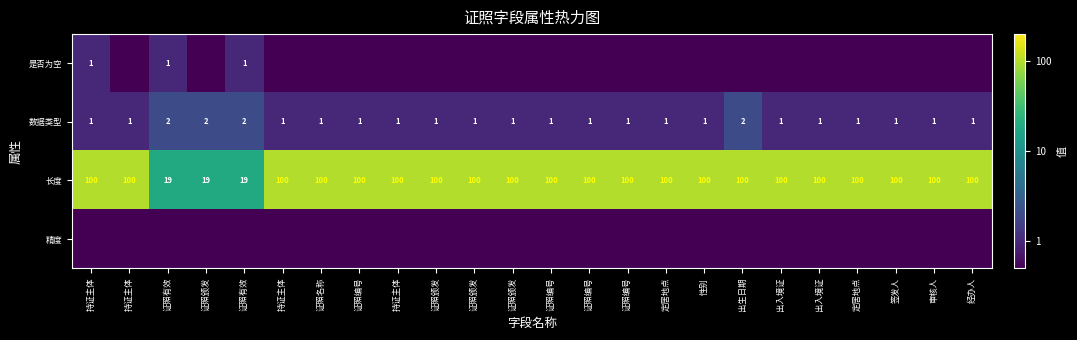

At which label does 长度 reach its peak?

持证主体